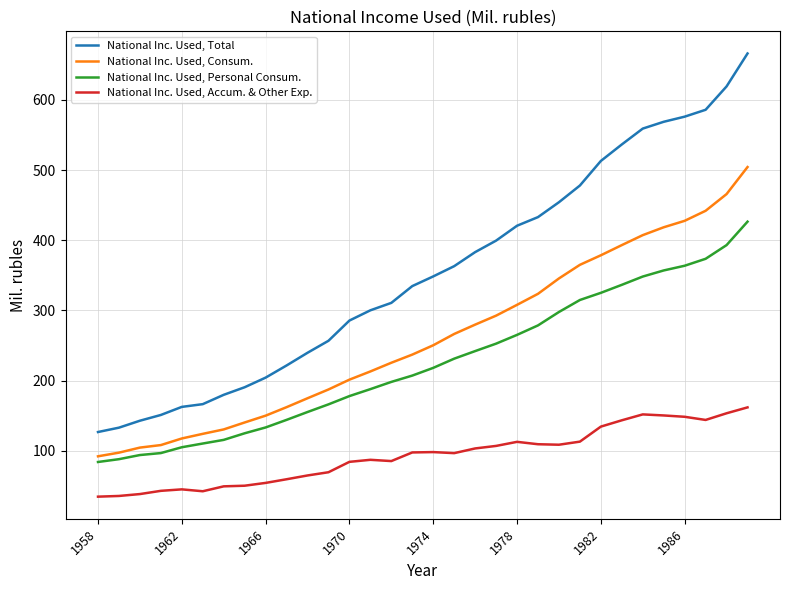

Which series has the largest total across all categories?

National Inc. Used, Total